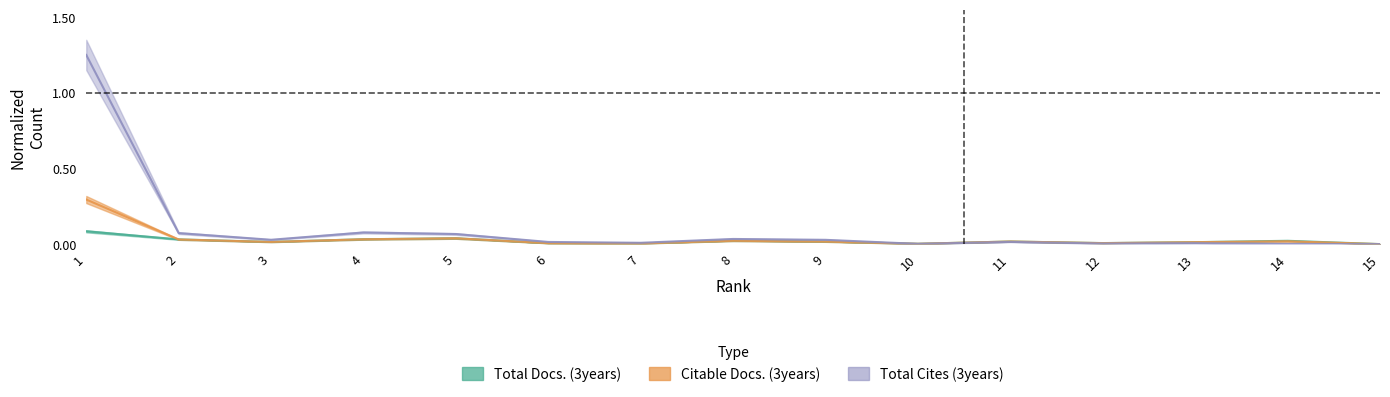

Which series has the largest total across all categories?

Total Cites (3years)